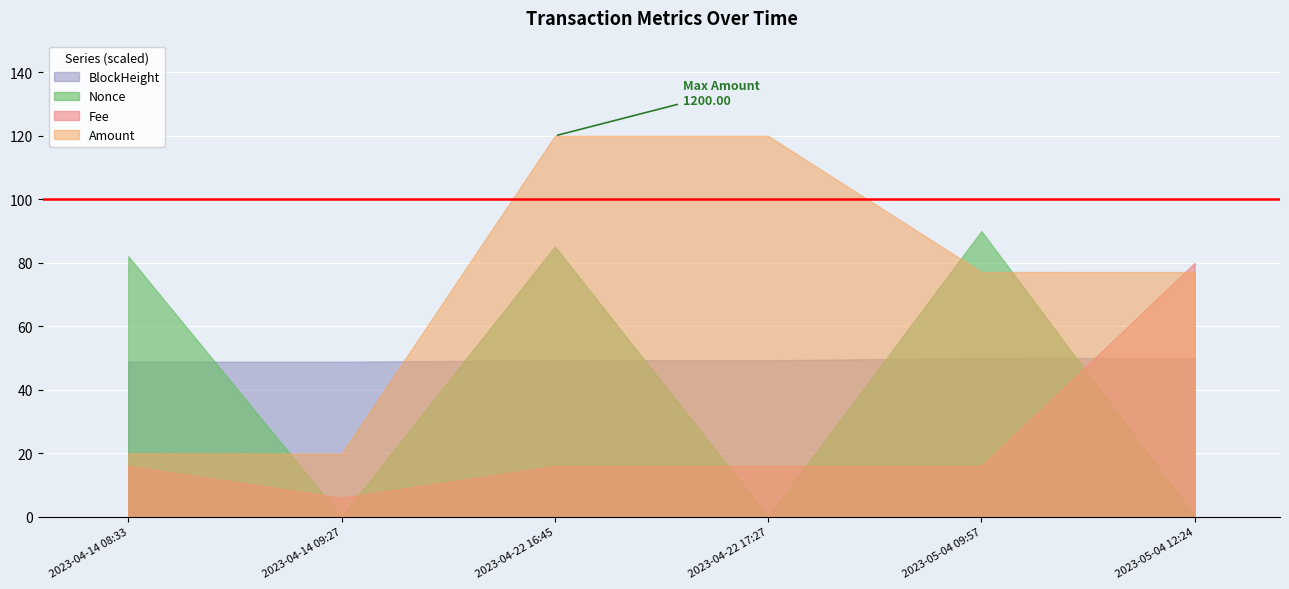

What is the lowest value of the BlockHeight series?

48.8